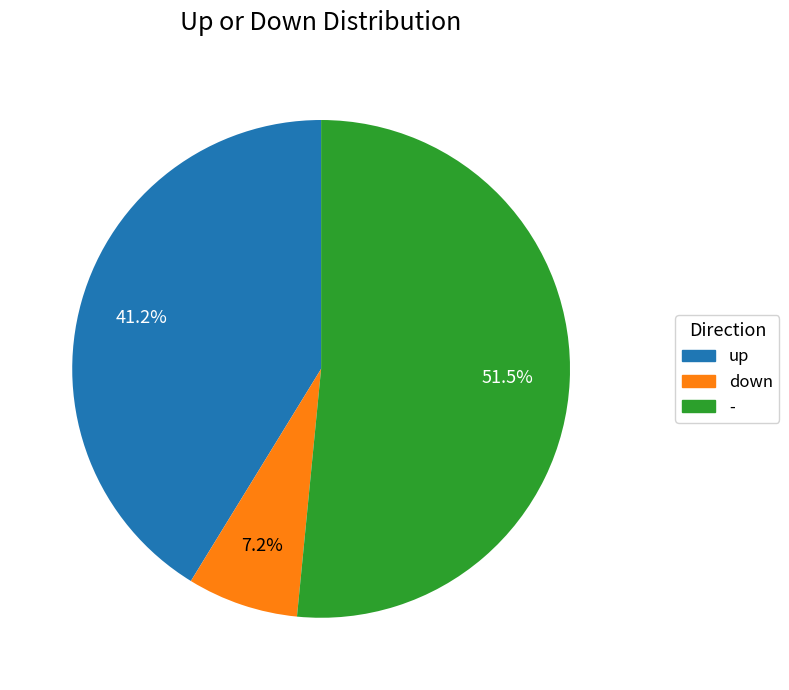

What percentage is the down slice, to the nearest percent?

7%